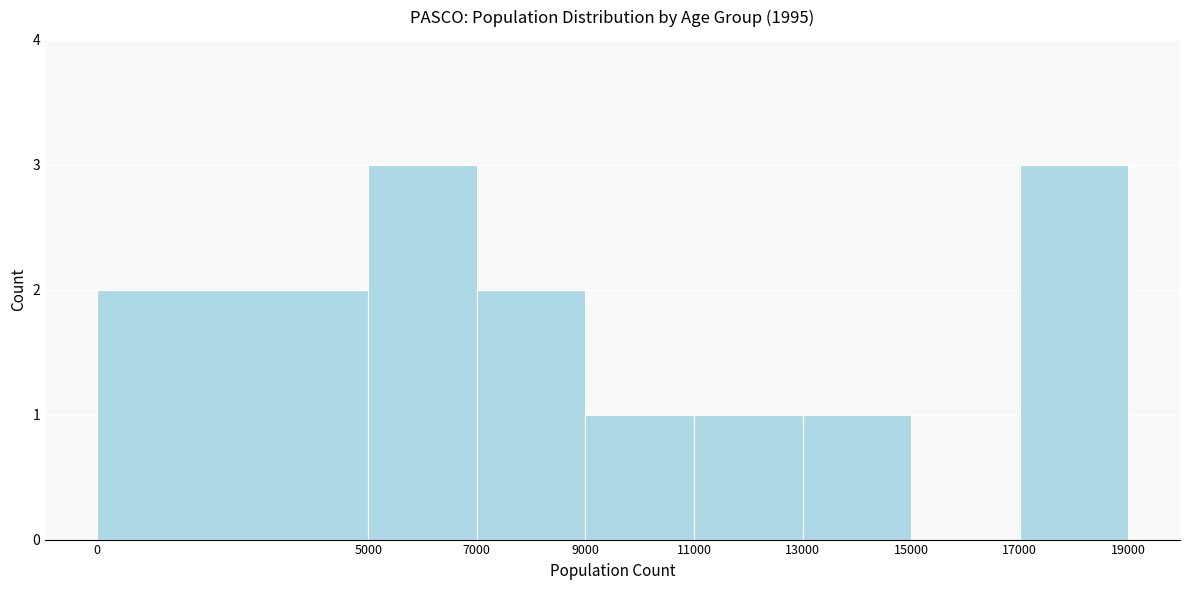

Reading left to right, transcribe this chart: for each bar, give the range it covers on the x-axis and its height. The values are not printed on the chart, so give them approximately, as read against the axis.

0 to 5000: 2
5000 to 7000: 3
7000 to 9000: 2
9000 to 11000: 1
11000 to 13000: 1
13000 to 15000: 1
15000 to 17000: 0
17000 to 19000: 3